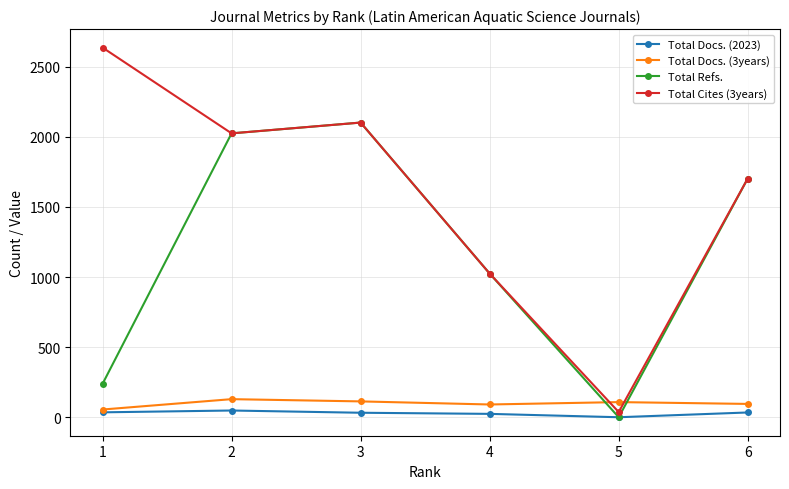

Which series has the largest range (max minus min)?

Total Cites (3years)